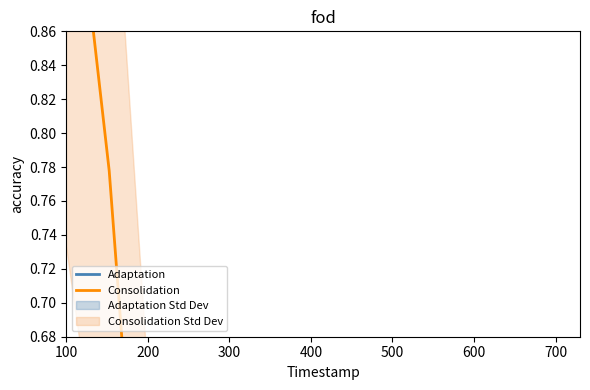

What is the label of the 3rd point from the left?

300